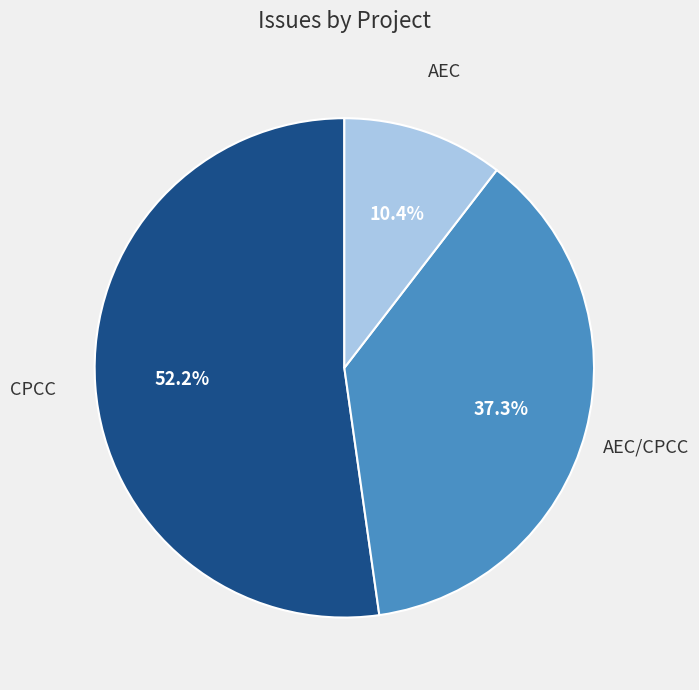

Does any single category account for the majority?

Yes